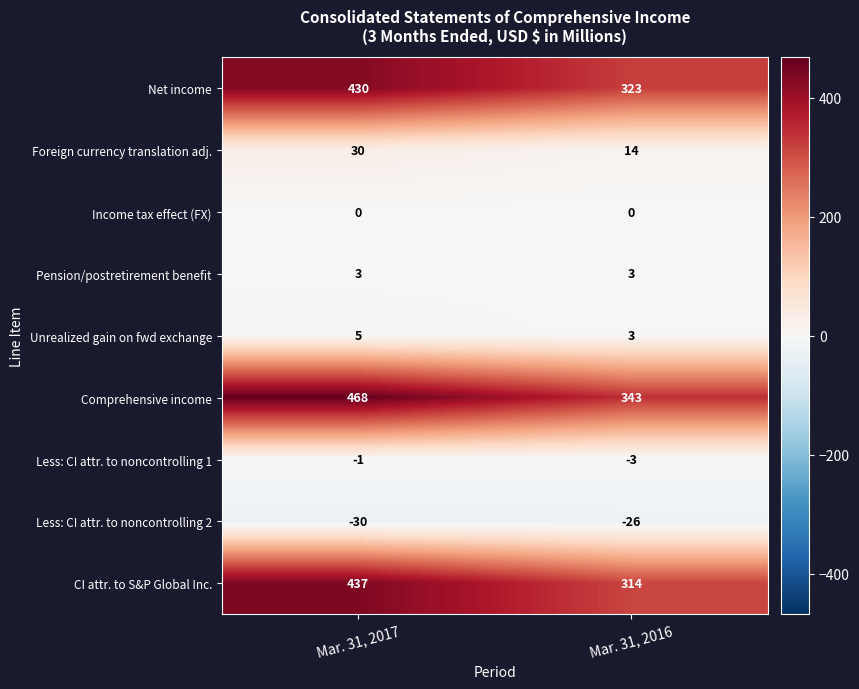

Reading right to left, what are all the values shown in this chart?

Net income: Mar. 31, 2016=323	Mar. 31, 2017=430
Foreign currency translation adj.: Mar. 31, 2016=14	Mar. 31, 2017=30
Income tax effect (FX): Mar. 31, 2016=0	Mar. 31, 2017=0
Pension/postretirement benefit: Mar. 31, 2016=3	Mar. 31, 2017=3
Unrealized gain on fwd exchange: Mar. 31, 2016=3	Mar. 31, 2017=5
Comprehensive income: Mar. 31, 2016=343	Mar. 31, 2017=468
Less: CI attr. to noncontrolling 1: Mar. 31, 2016=-3	Mar. 31, 2017=-1
Less: CI attr. to noncontrolling 2: Mar. 31, 2016=-26	Mar. 31, 2017=-30
CI attr. to S&P Global Inc.: Mar. 31, 2016=314	Mar. 31, 2017=437